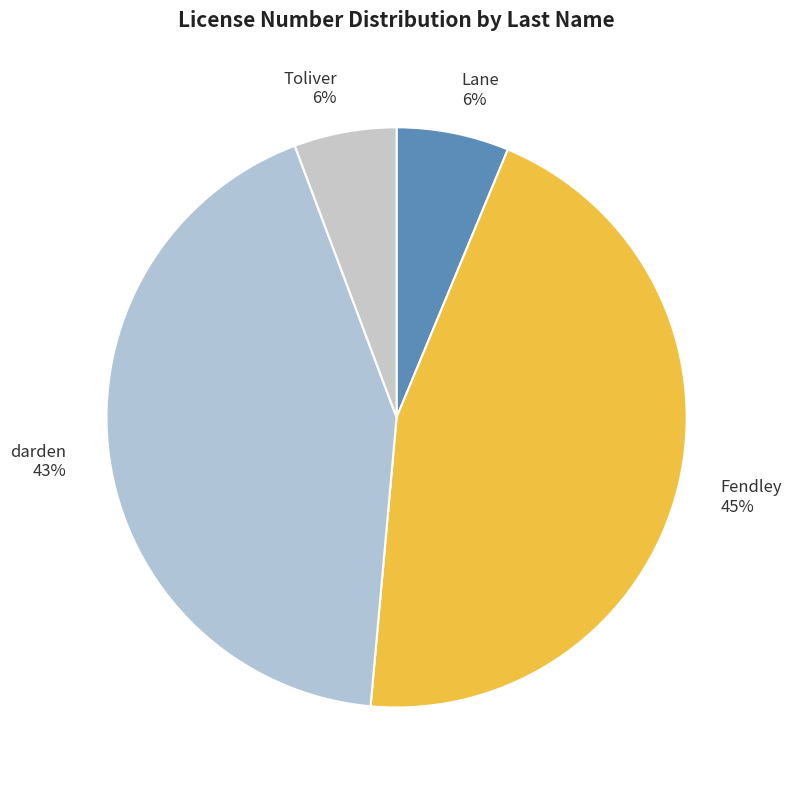

Combined, do Fendley and Lane account for over 50%?

Yes